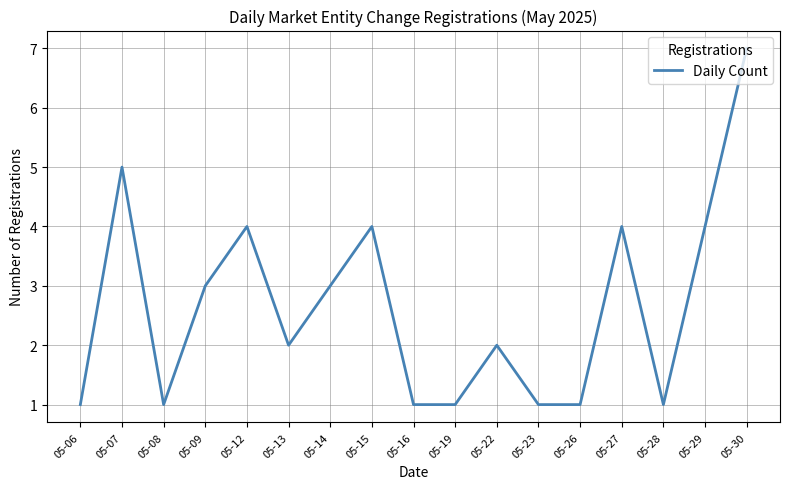

At which category does the chart reach its peak across all series?

05-30